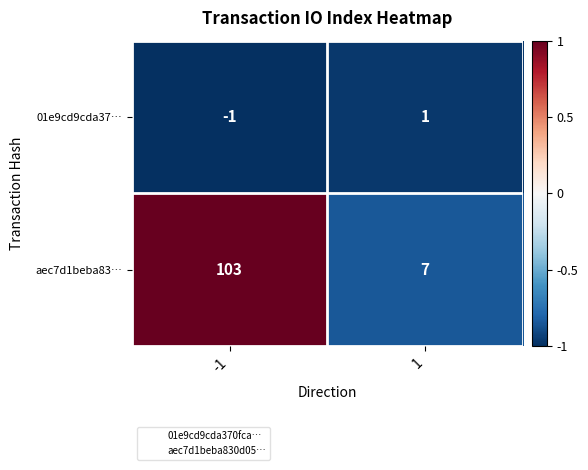

Read the aec7d1beba83… value at -1.

103